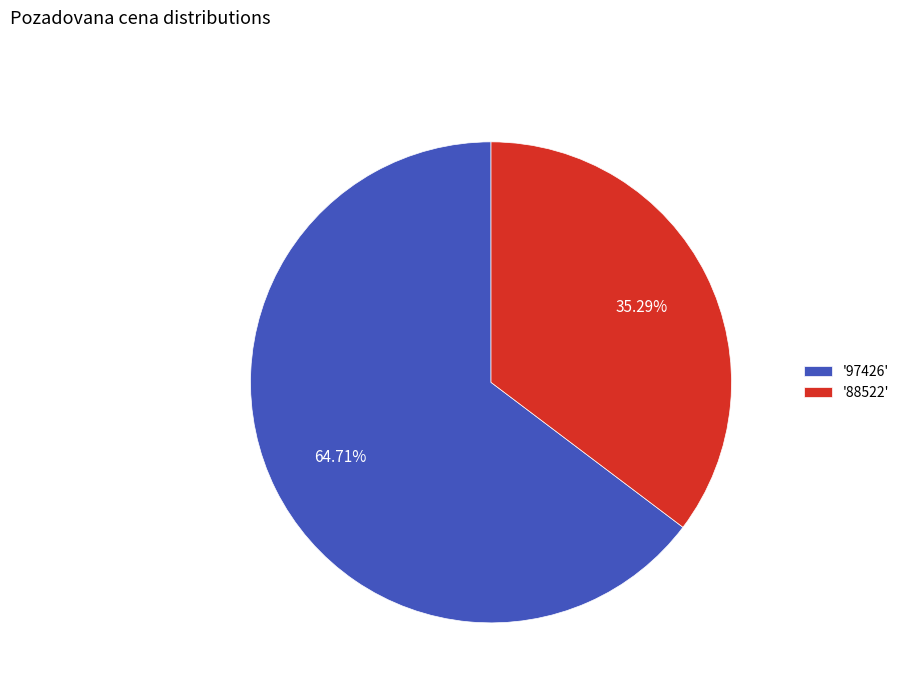

Which slice is the smallest?

'88522'